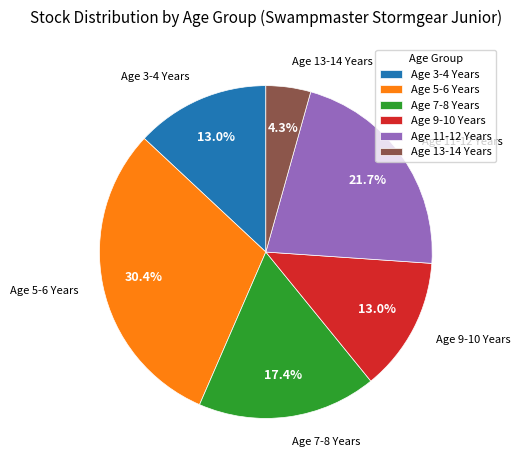

Do Age 13-14 Years and Age 7-8 Years together represent more than half of the pie?

No